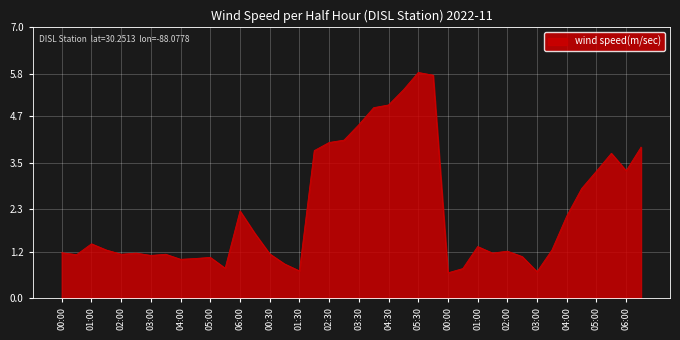

What is the smallest value displayed?

0.7